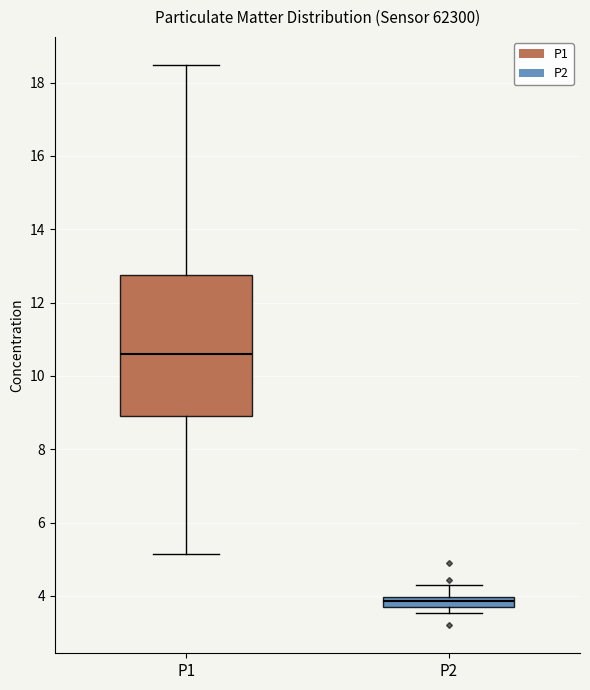

Which box's median line is the lowest?

P2